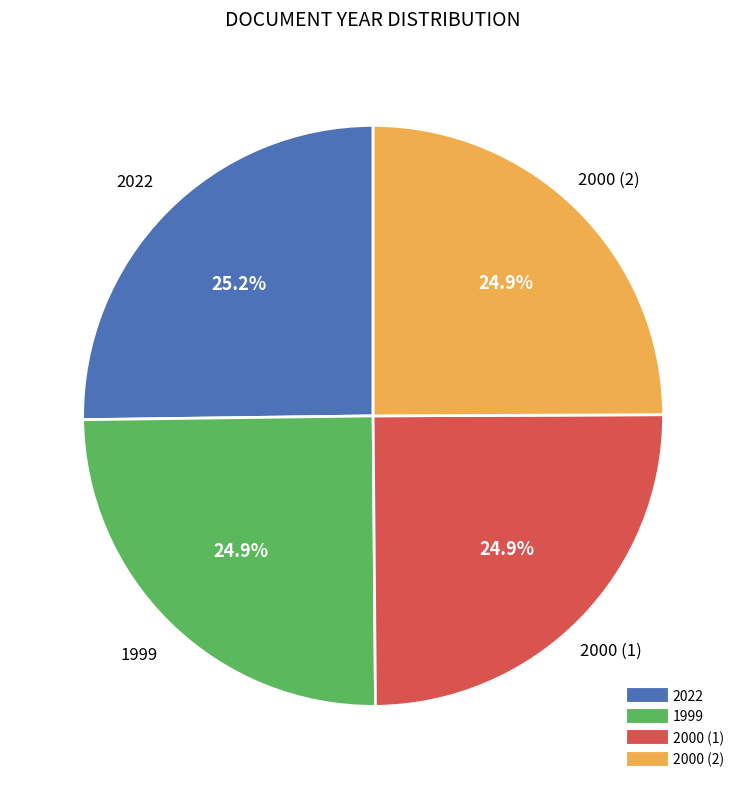

Count the number of slices in the pie.

4